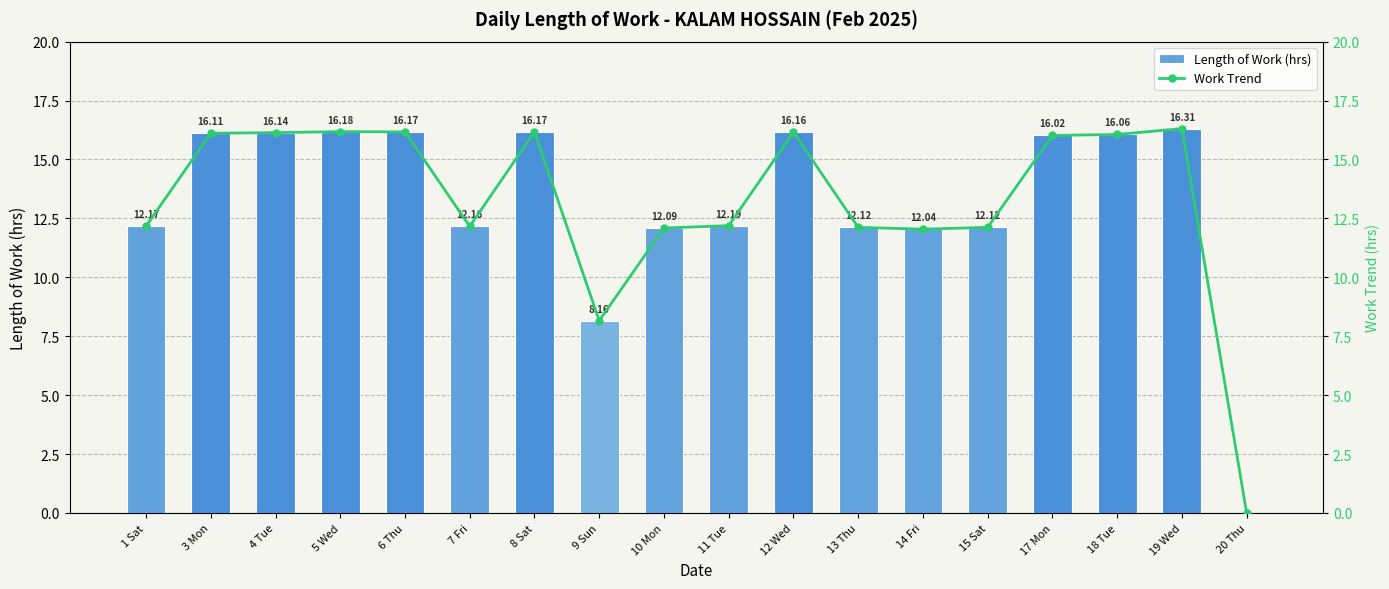

What is the value of the Work Trend bar at the 4th from the left?

16.2